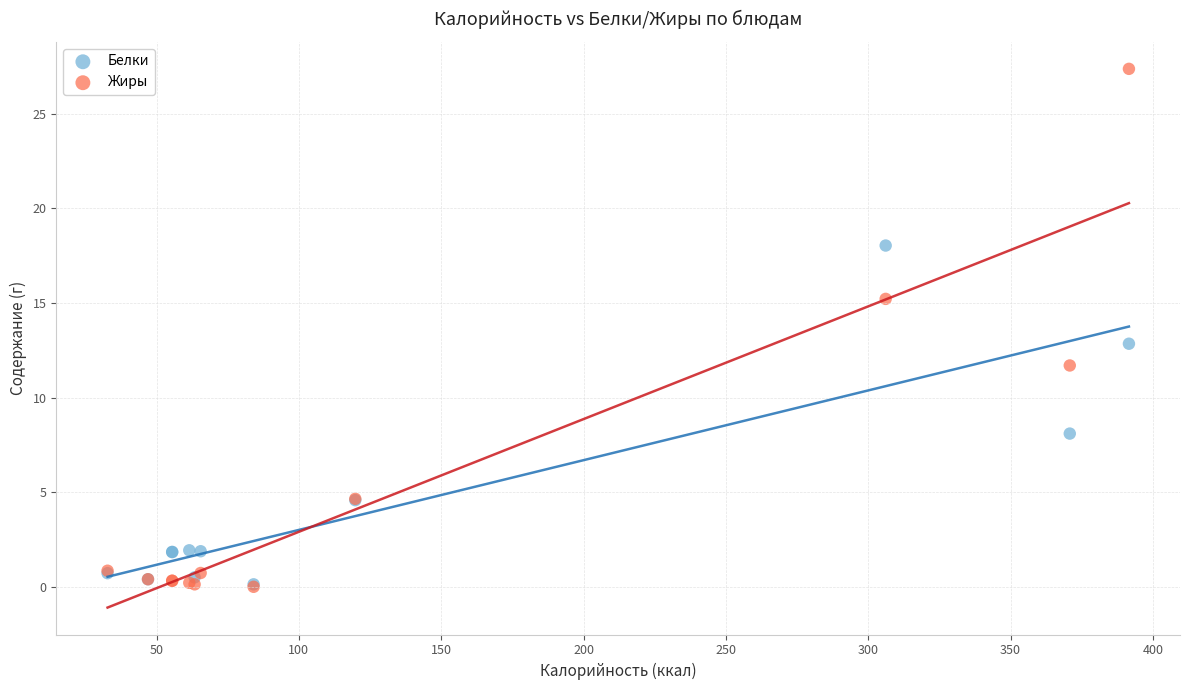

What are all the series names shown in the legend?

Белки, Жиры